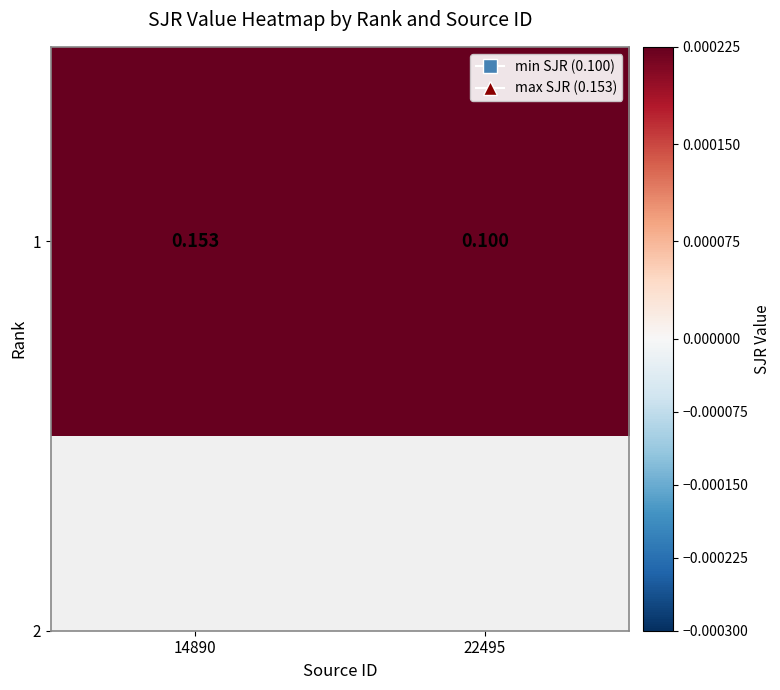

At which category does the chart reach its minimum across all series?

22495